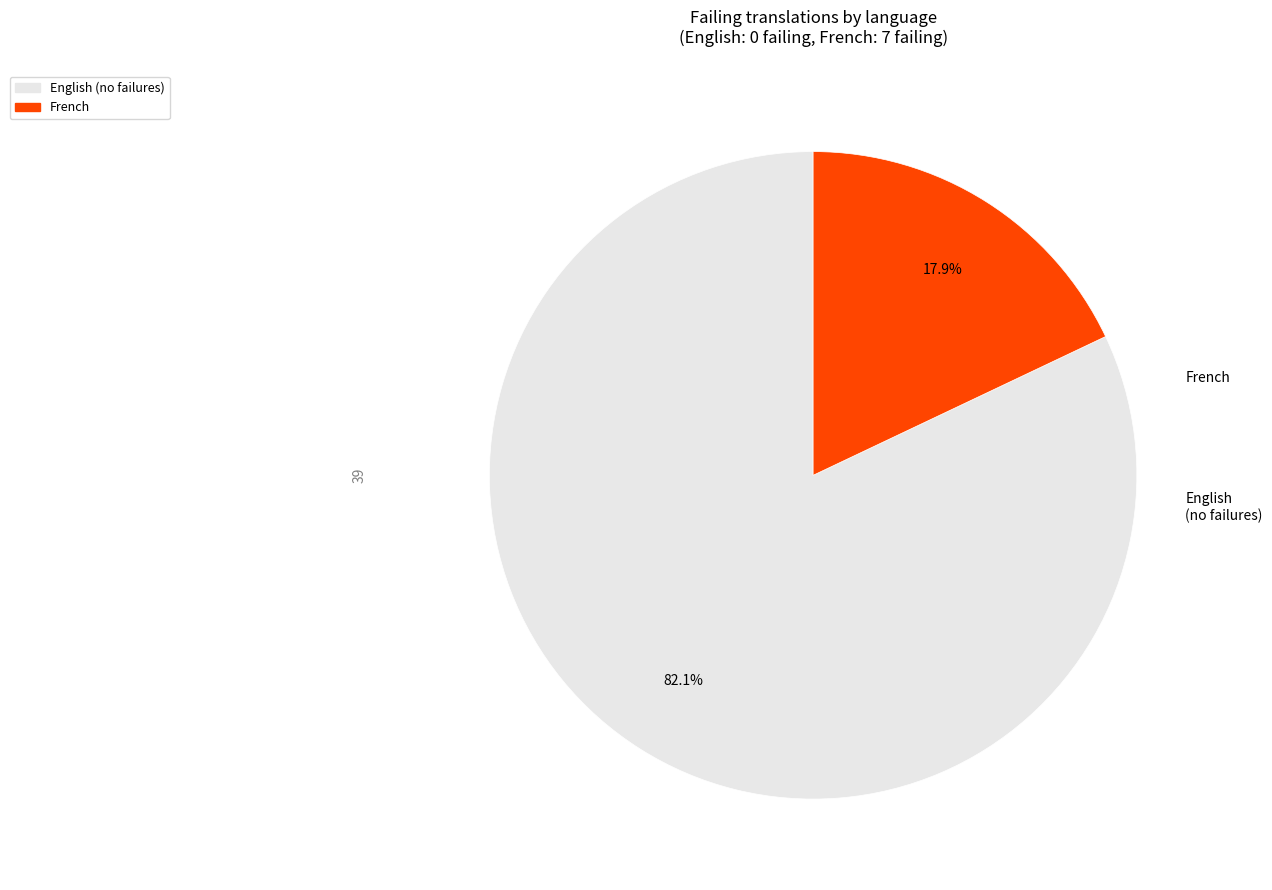

To the nearest percent, what portion does French represent?

18%